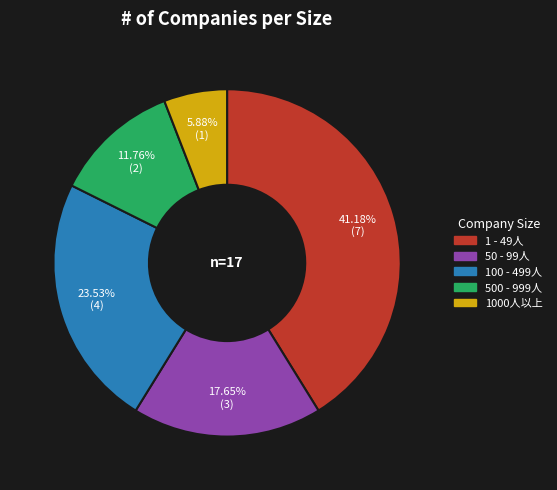

What percentage do 1 - 49人 and 100 - 499人 together represent?

64.7%